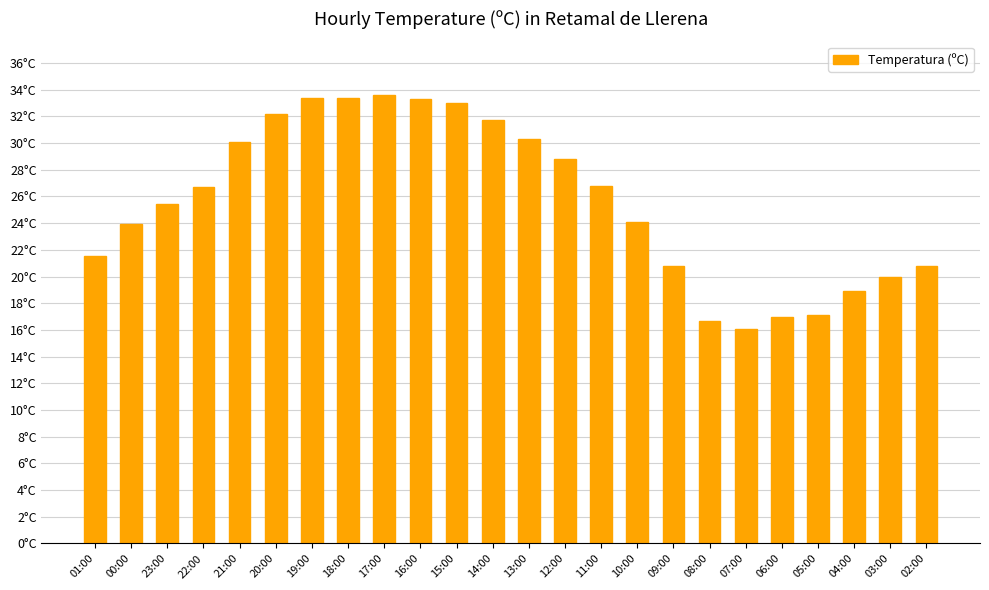

What is the maximum value shown in the chart?

33.6